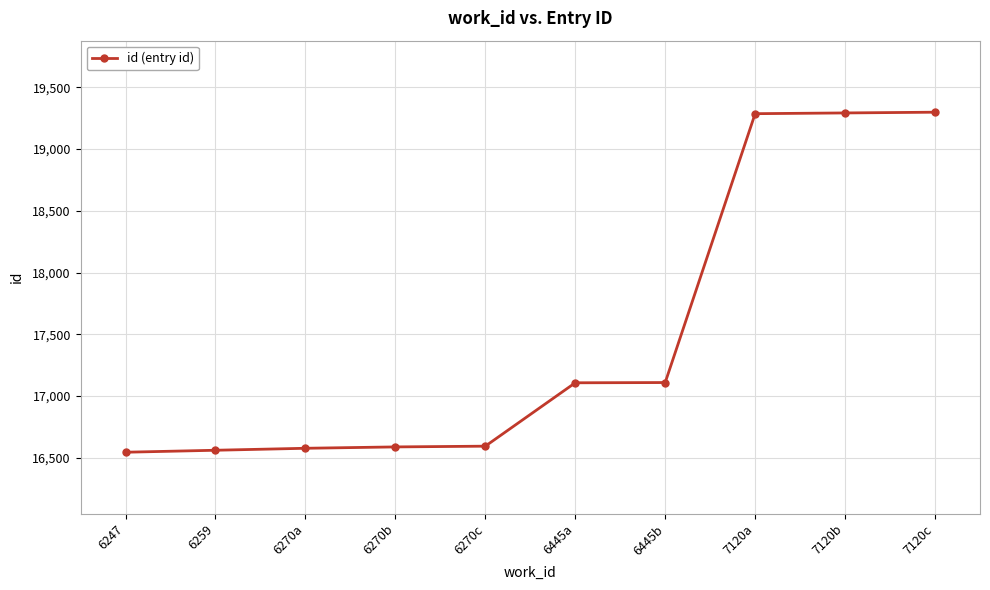

What is the label of the 8th point from the left?

7120a